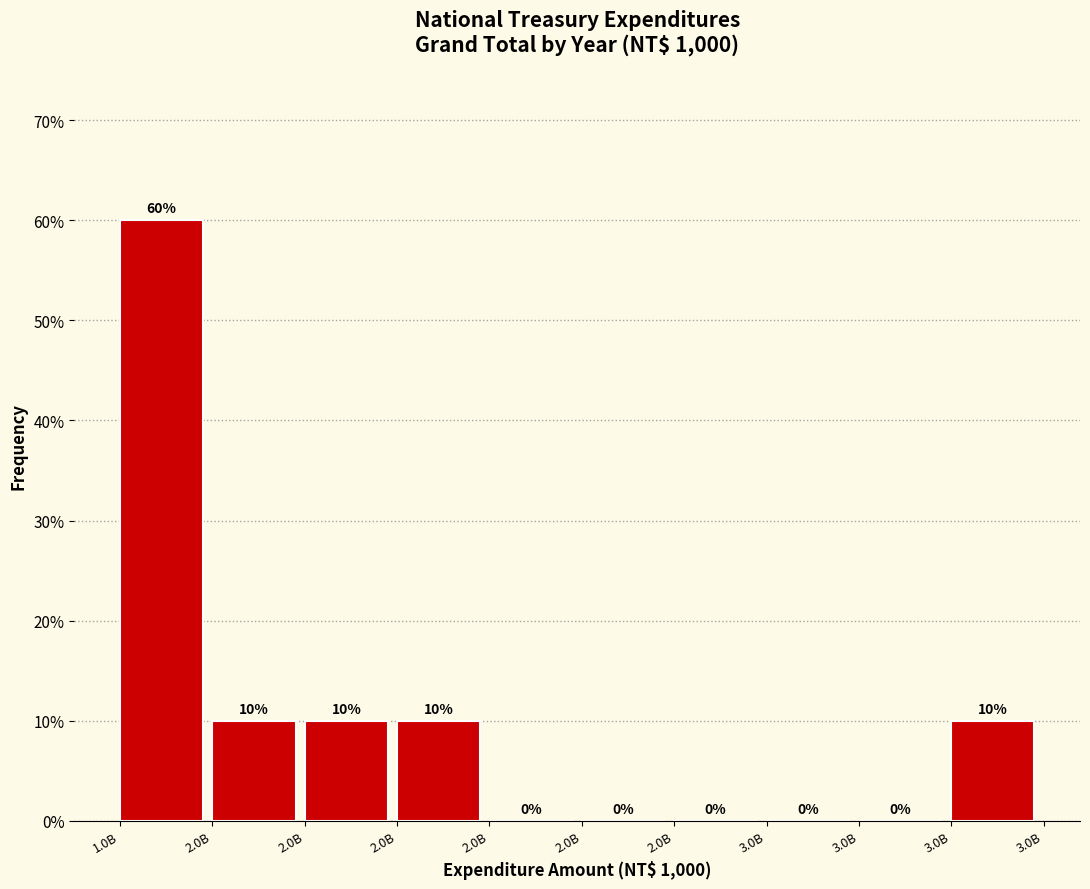

Are the bars horizontal?

No